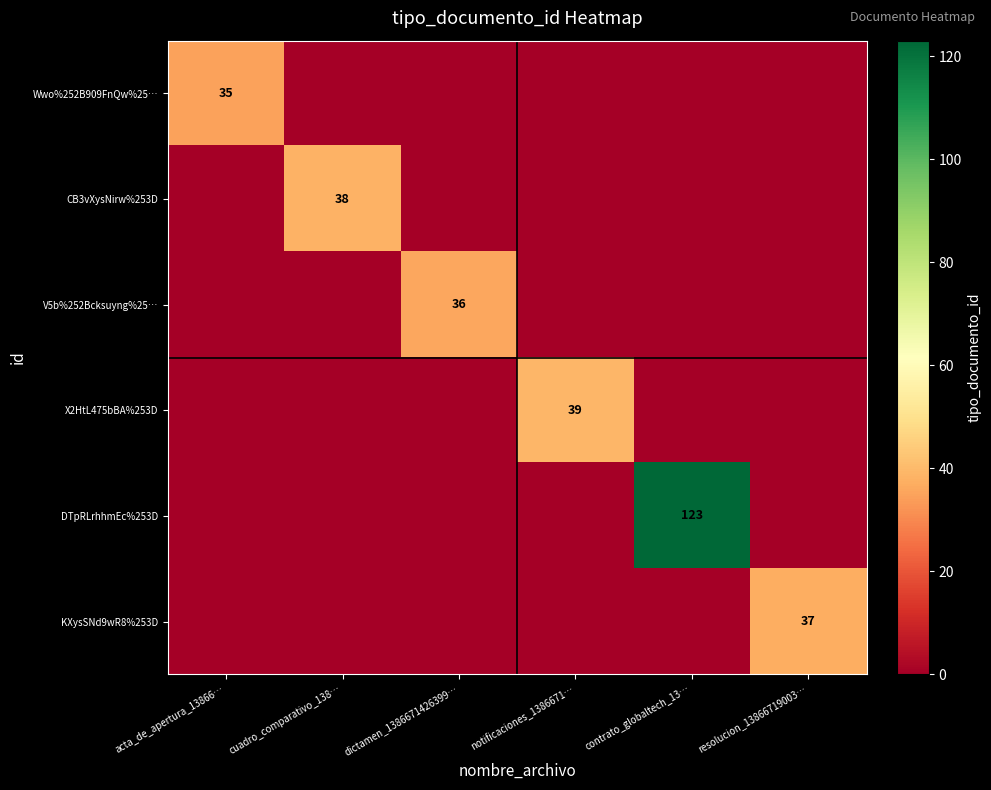

At which category is the sum across all series the highest?

contrato_globaltech_13…